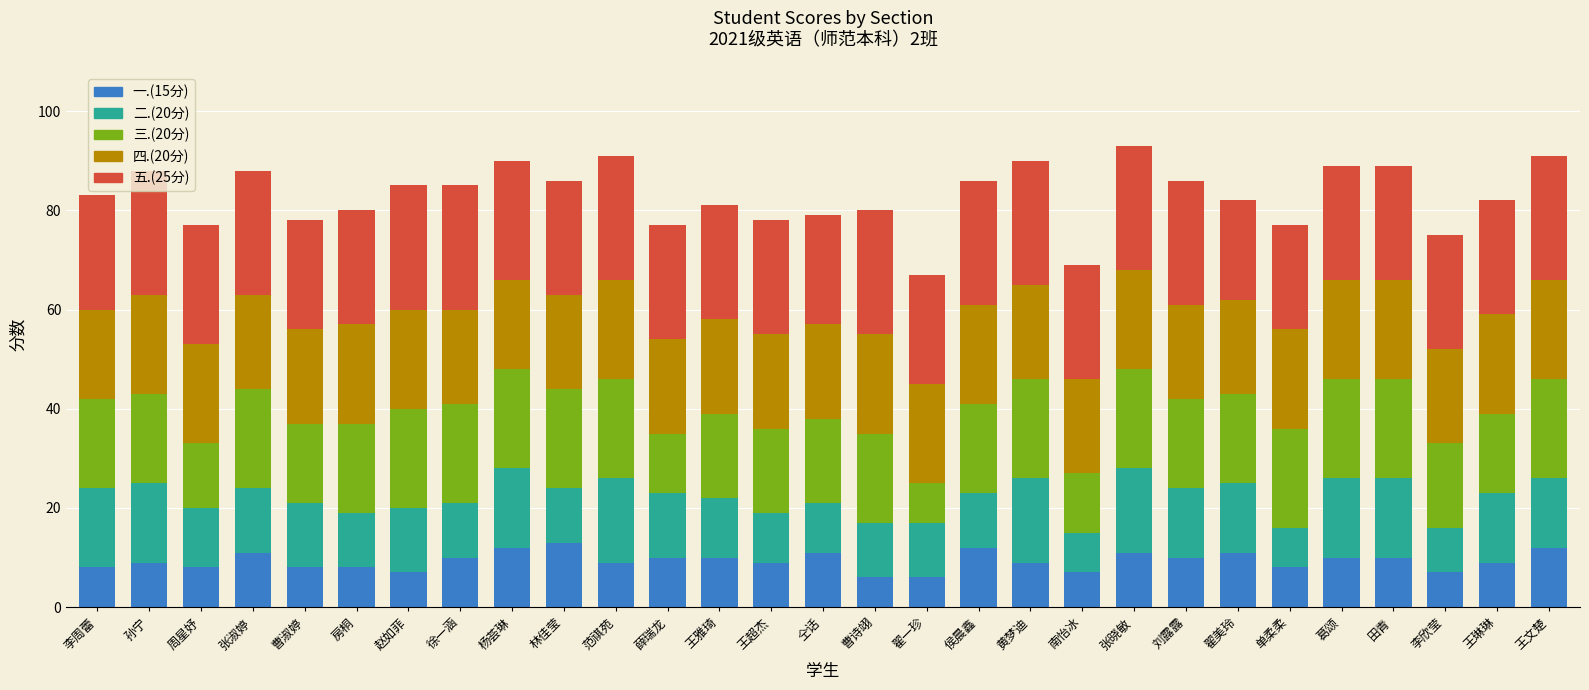

The 一.(15分) series shows 6 at 王文楚. True or false?

False